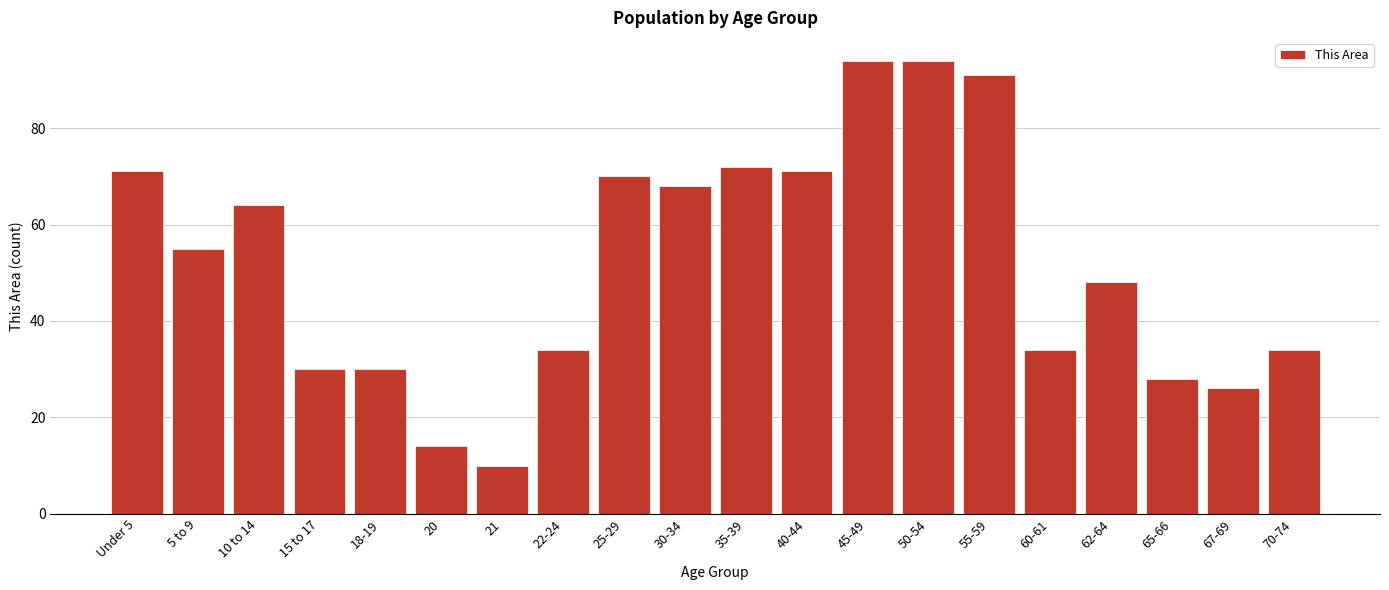

Reading left to right, what are all the values shown in this chart?

Under 5=71	5 to 9=55	10 to 14=64	15 to 17=30	18-19=30	20=14	21=10	22-24=34	25-29=70	30-34=68	35-39=72	40-44=71	45-49=94	50-54=94	55-59=91	60-61=34	62-64=48	65-66=28	67-69=26	70-74=34